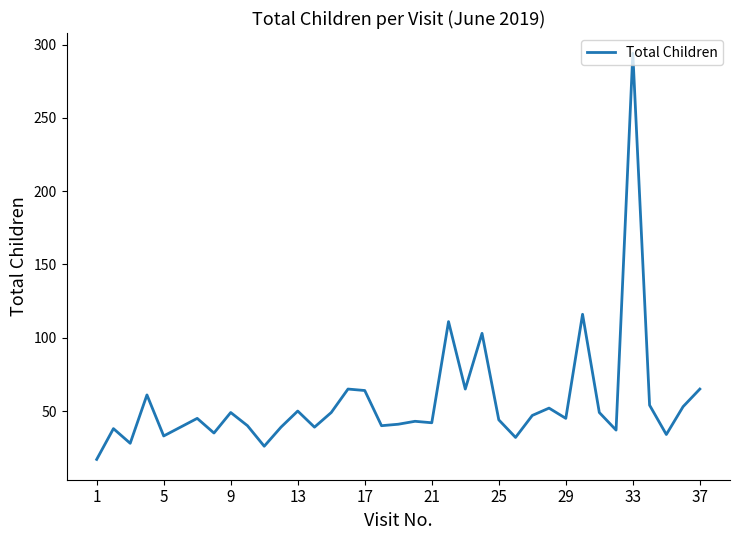

What is the difference between the maximum and minimum values?

277